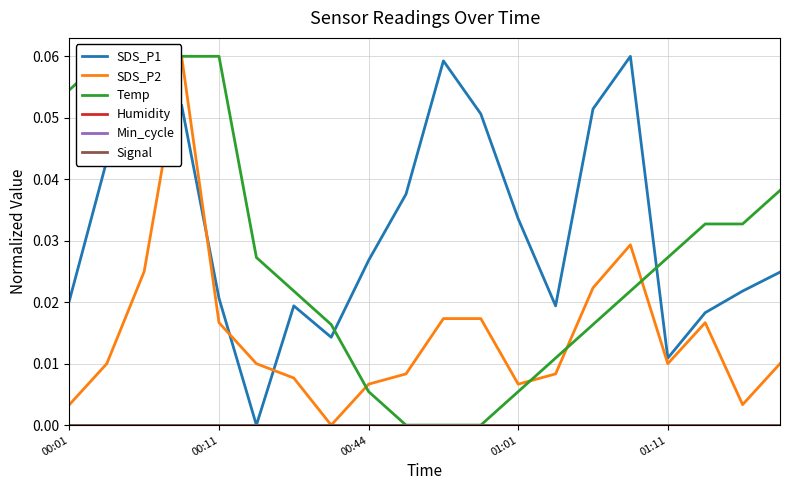

How many interior local peaks does the SDS_P1 series have?

4